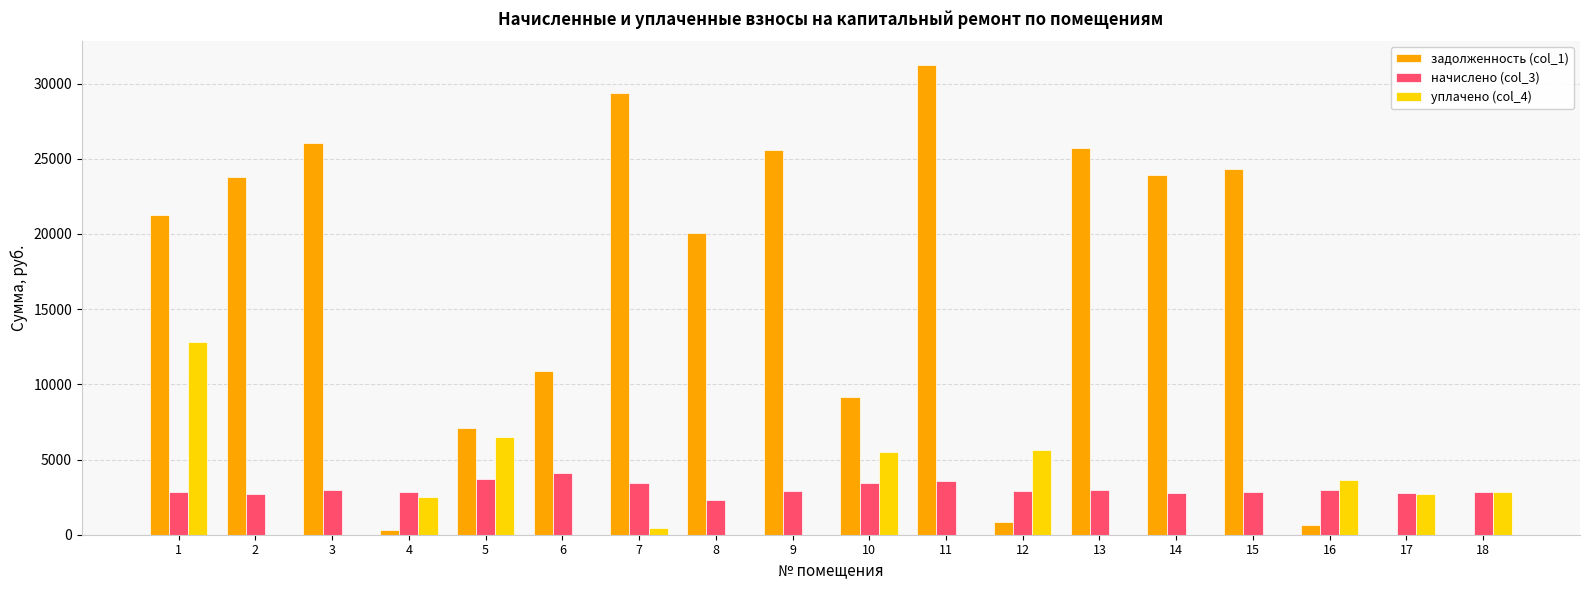

How many data points does each series have?

18